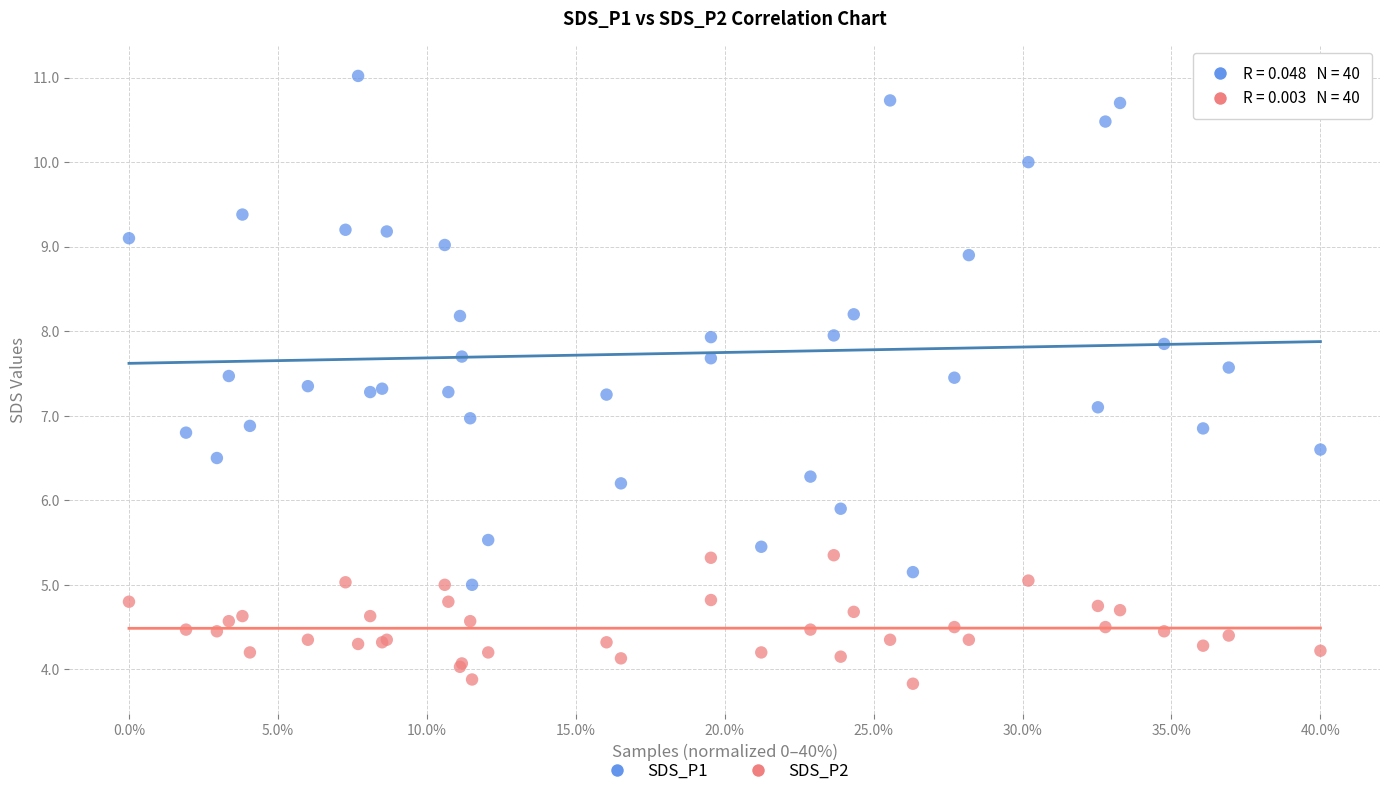

Which series has the widest spread of Y values?

SDS_P1